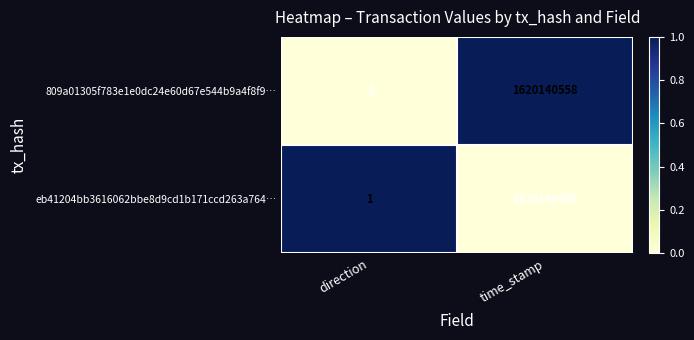

What is the difference between the maximum and minimum values in the 809a01305f783e1e0dc24e60d67e544b9a4f8f9… series?

1620140559